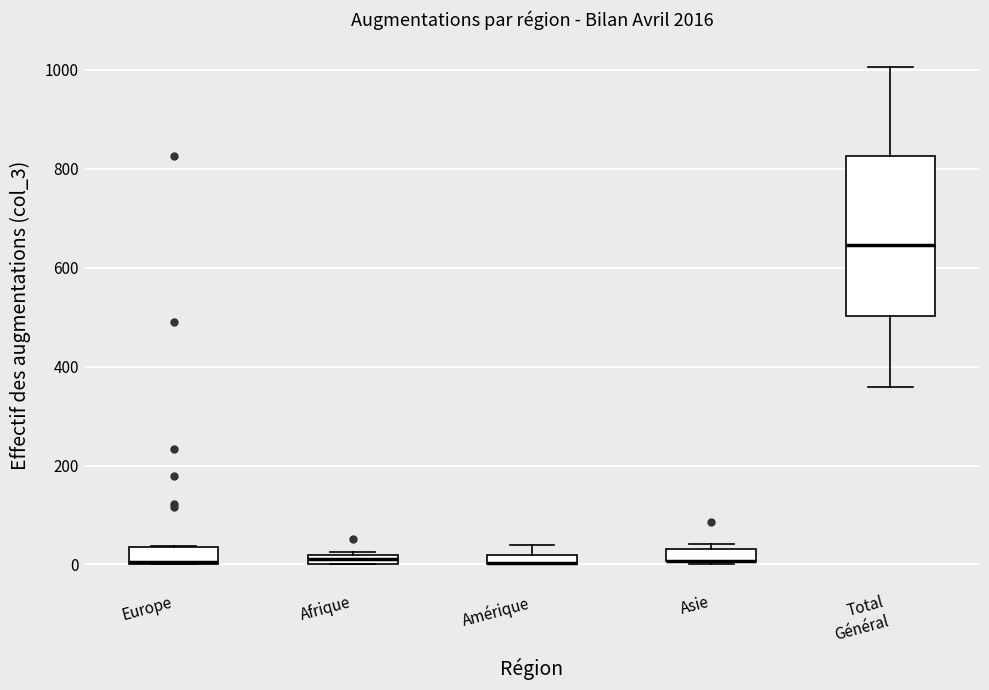

Where is the upper edge of the box for Afrique on the y-axis? The values are not printed on the chart, so give them approximately, as read against the axis.

20